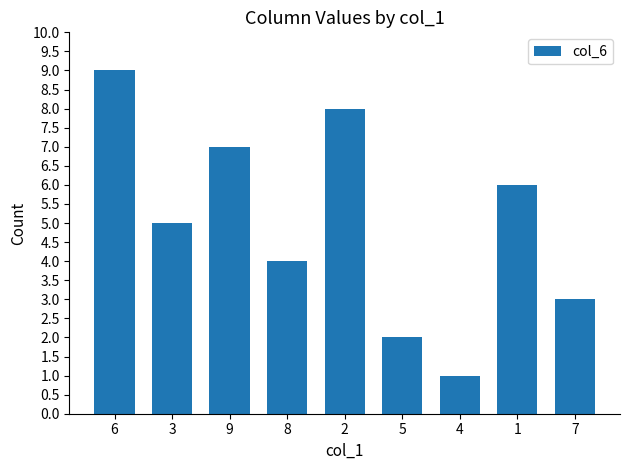

What position from the left is 3?

2